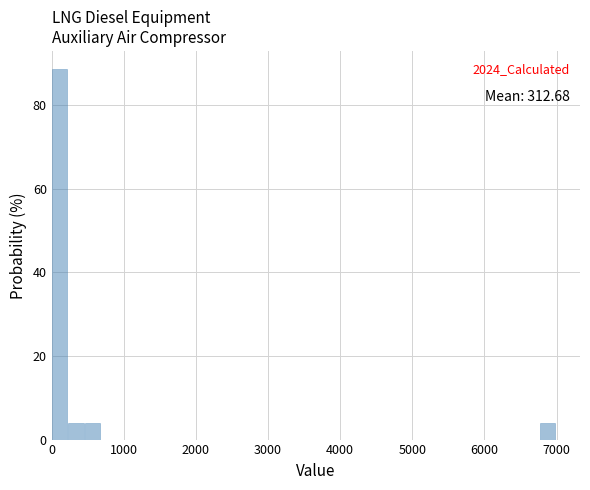

Read against the x-axis, roughly where is the centre of the tallest bar?

100